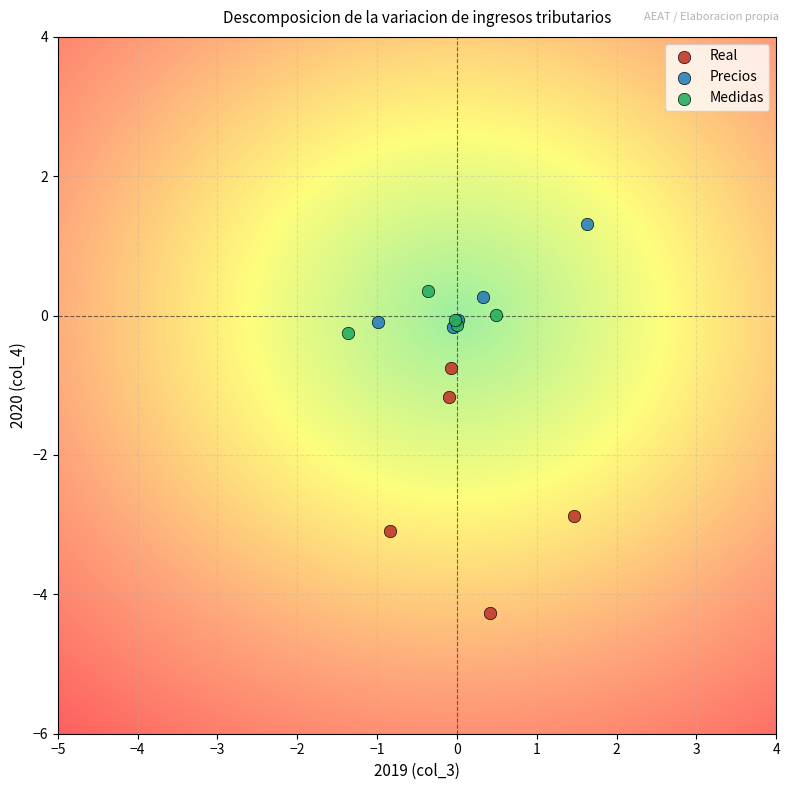

Which series has the widest spread of Y values?

Real